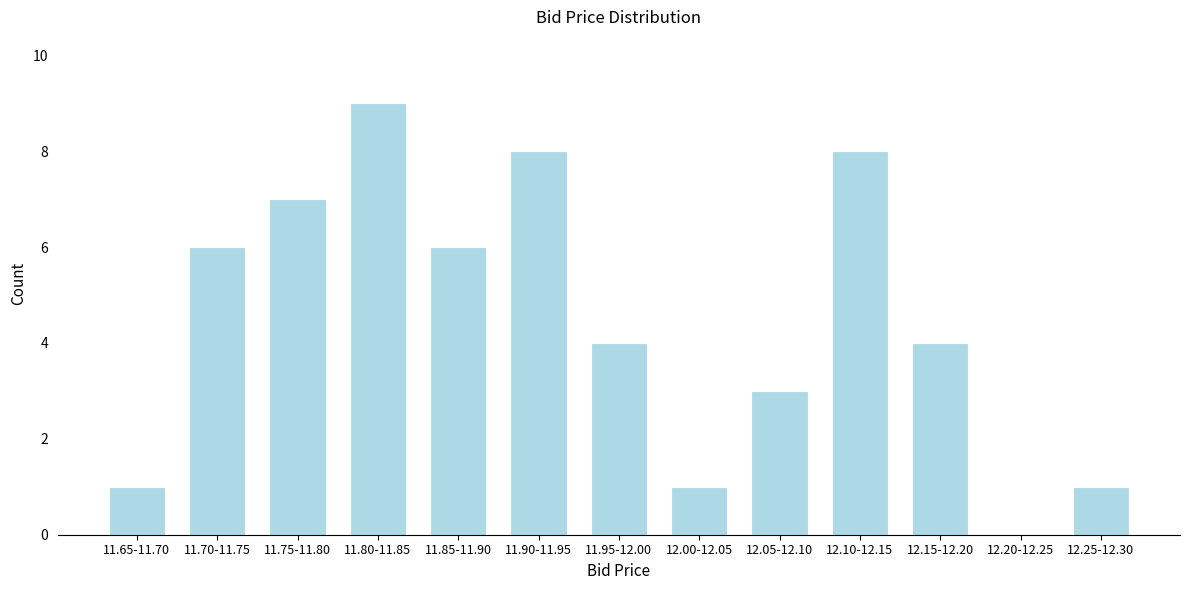

Reading right to left, extract all data points from this chart.

12.25-12.30=1	12.20-12.25=0	12.15-12.20=4	12.10-12.15=8	12.05-12.10=3	12.00-12.05=1	11.95-12.00=4	11.90-11.95=8	11.85-11.90=6	11.80-11.85=9	11.75-11.80=7	11.70-11.75=6	11.65-11.70=1